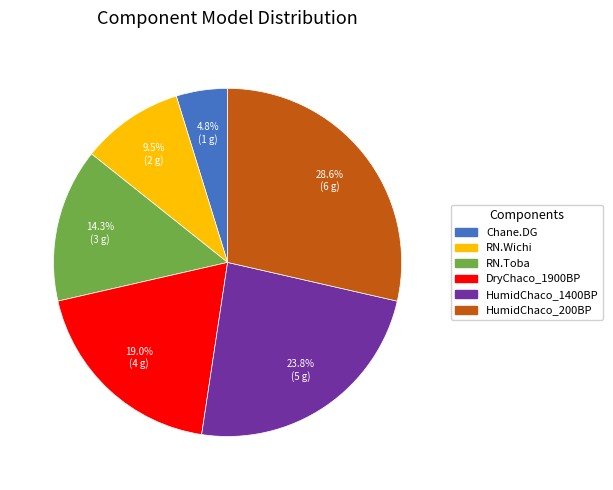

To the nearest percent, what portion does Chane.DG represent?

5%